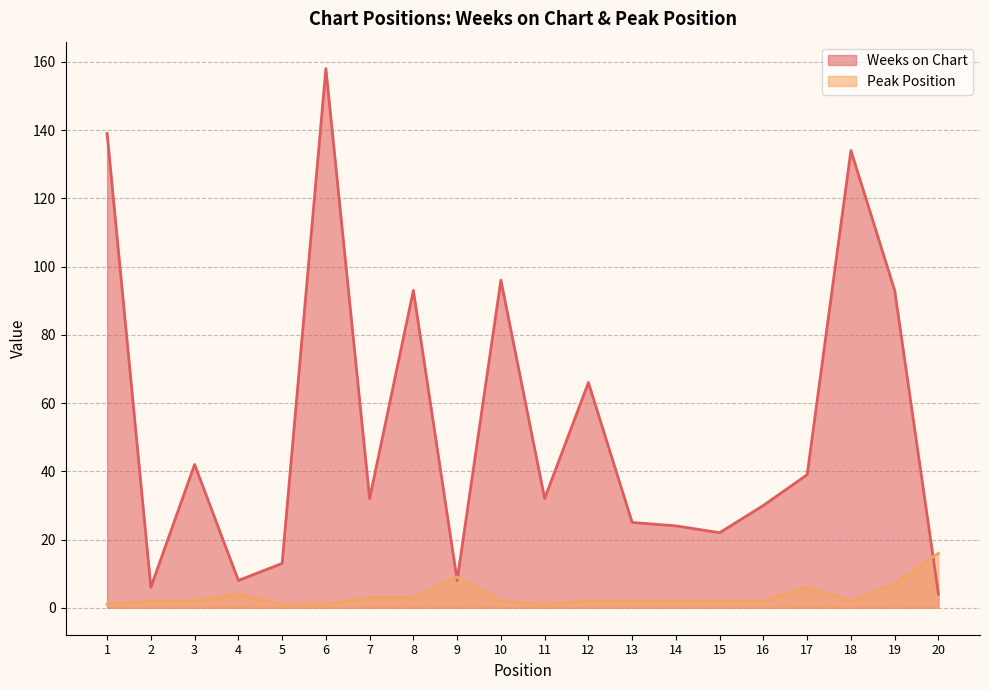

What is the value of the Peak Position point at the 17th from the left?

6